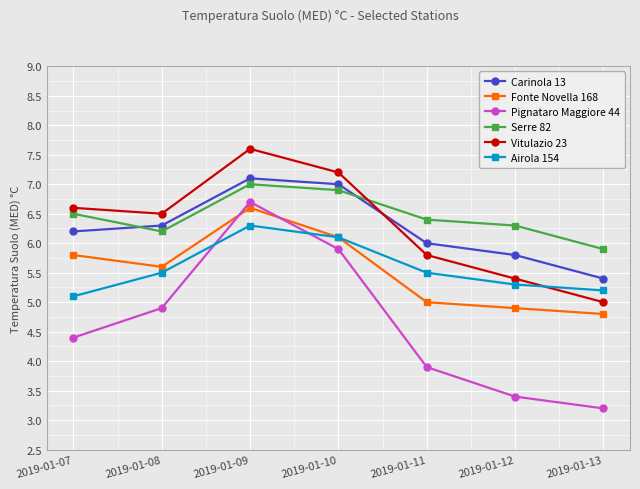

True or false: Fonte Novella 168 and Carinola 13 intersect in this chart.

False